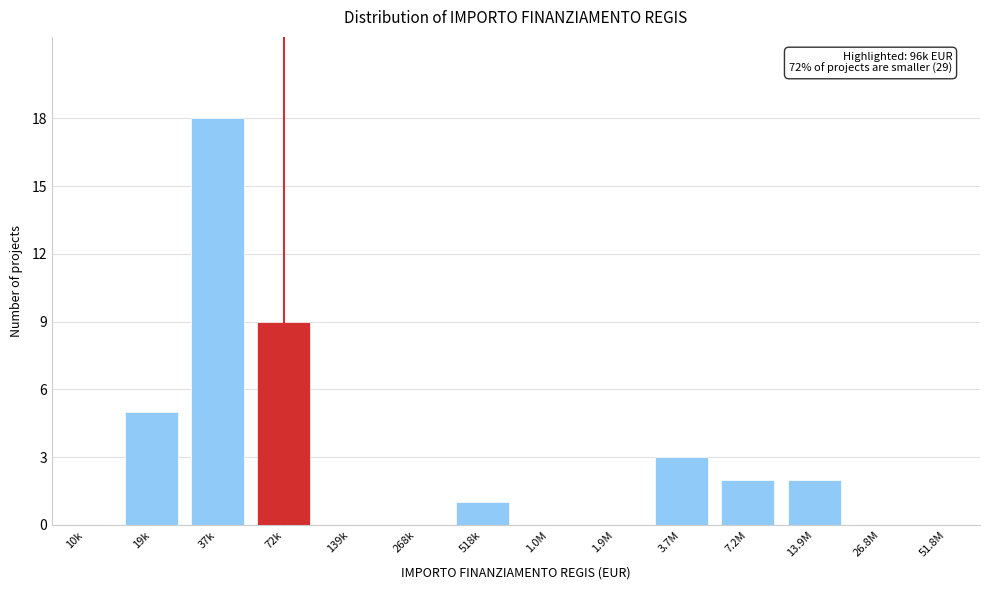

Reading left to right, extract all data points from this chart.

10k=0	19k=5	37k=18	72k=9	139k=0	268k=0	518k=1	1.0M=0	1.9M=0	3.7M=3	7.2M=2	13.9M=2	26.8M=0	51.8M=0